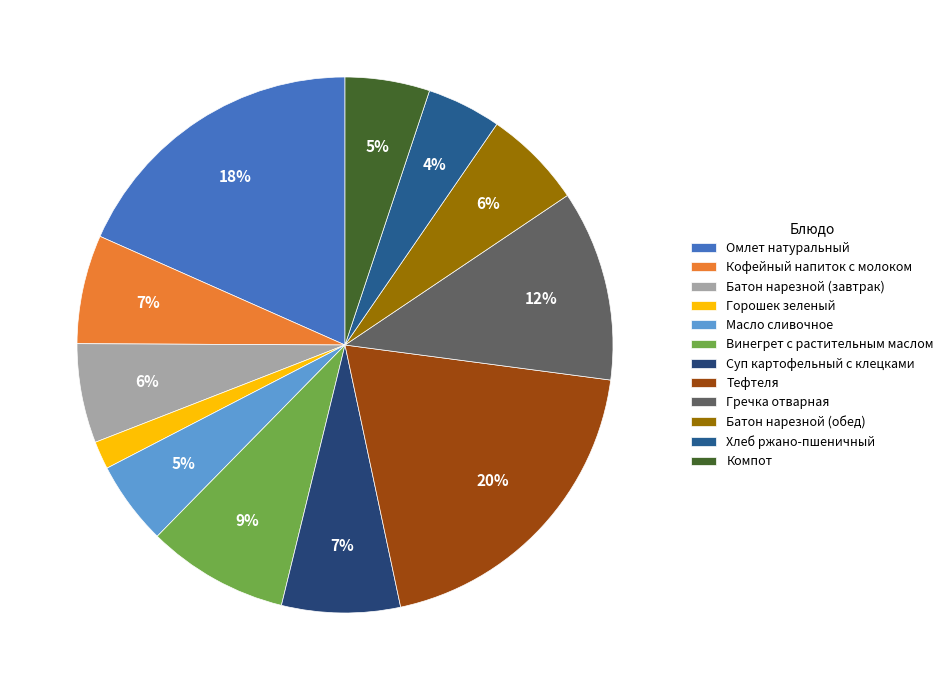

Does Батон нарезной (обед) represent more than half of the total?

No